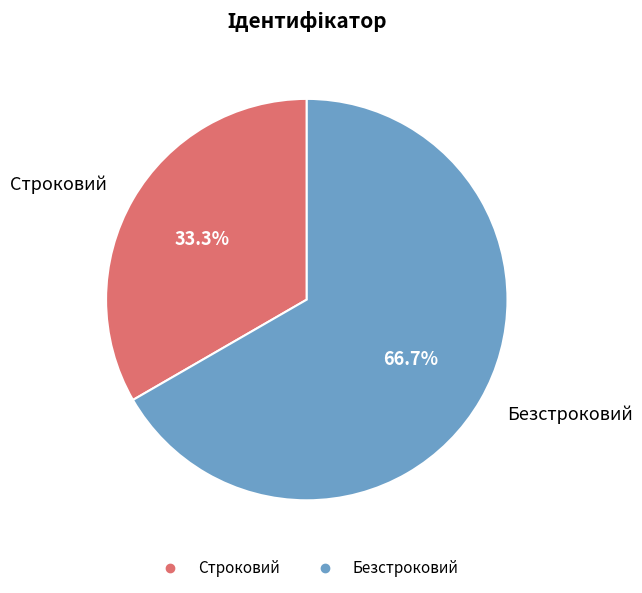

How many slices are in this pie chart?

2